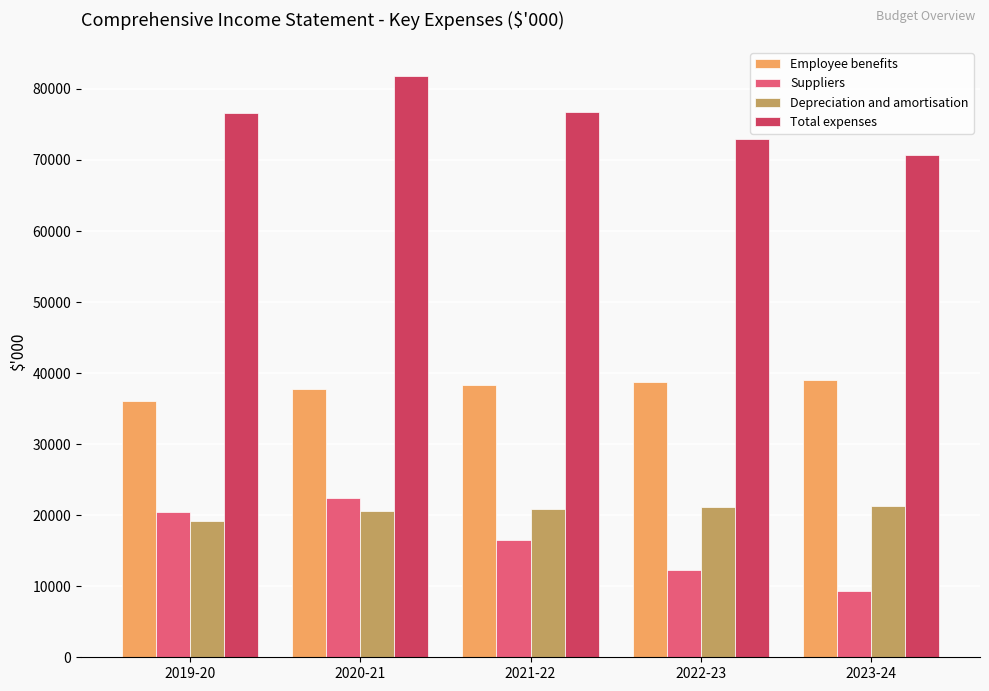

What is the total value across all series at 2019-20?

152245